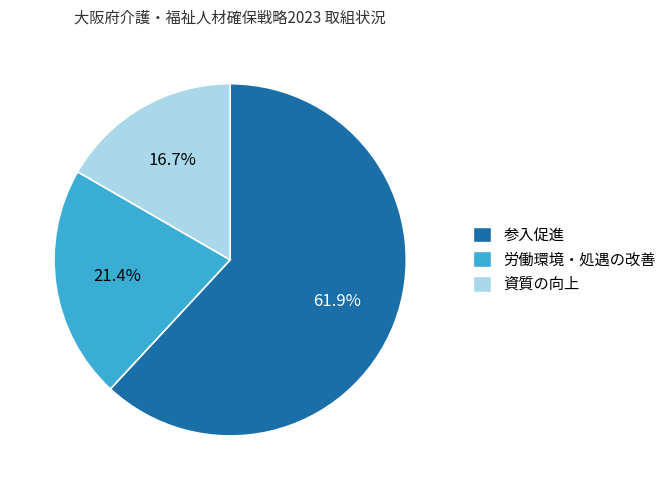

The 労働環境・処遇の改善 slice represents 21% of the pie. True or false?

True